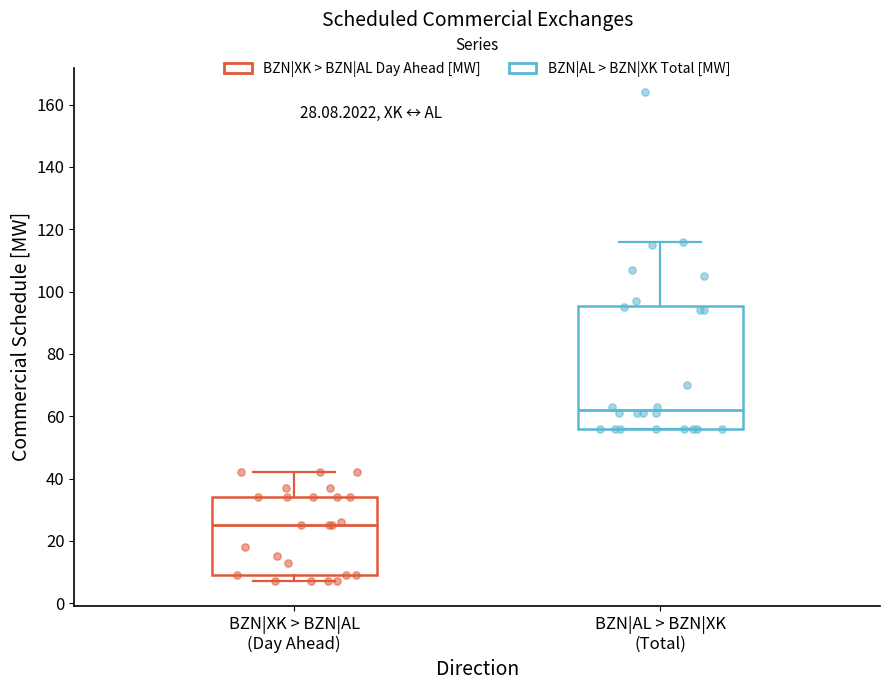

Which box's median line is the lowest?

BZN|XK > BZN|AL (Day Ahead)